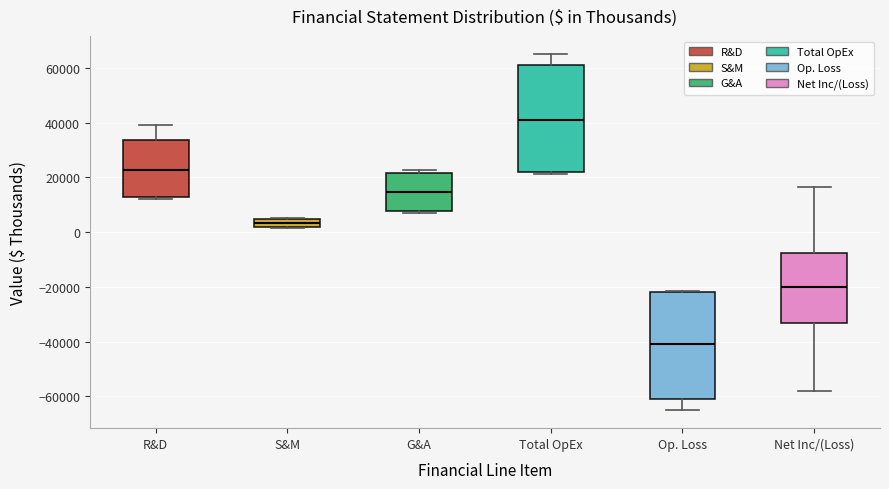

Where does the lower whisker of the box for Net Inc/(Loss) end on the y-axis? The values are not printed on the chart, so give them approximately, as read against the axis.

-58000